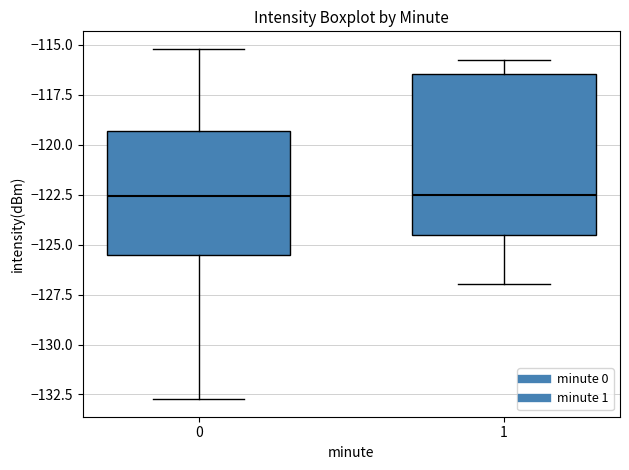

Reading left to right, read every box against the y-axis: the position of its median line, the range the box covers, and the ends of its whiskers. The values are not printed on the chart, so give them approximately, as read against the axis.

0: median -122.5, box -125.5 to -119.5, whiskers -132.5 to -115.0
1: median -122.5, box -124.5 to -116.5, whiskers -127.0 to -116.0